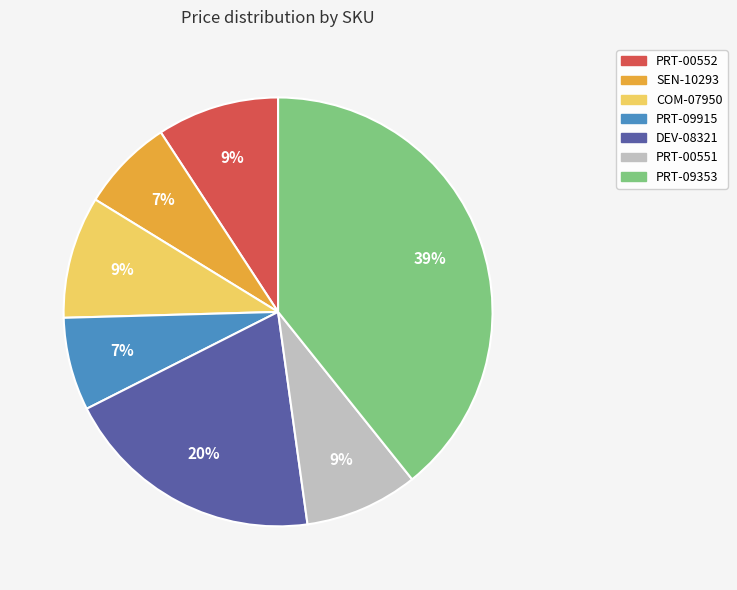

True or false: PRT-09353 accounts for 39% of the total.

True